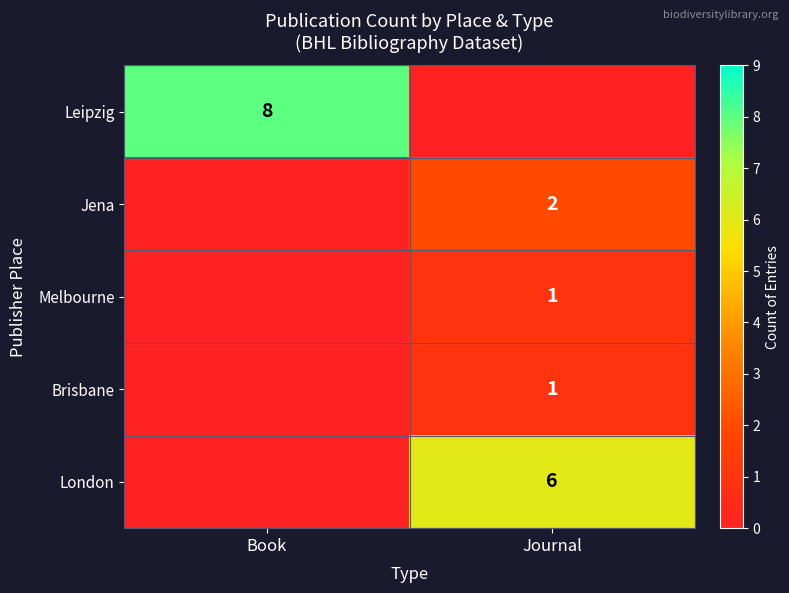

The value of Leipzig at Book is 8. True or false?

True